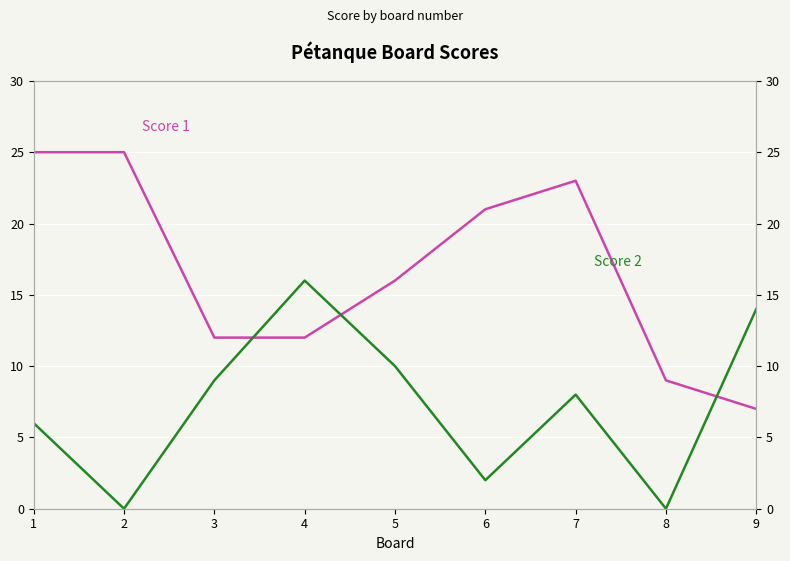

At which category is the sum across all series the highest?

1